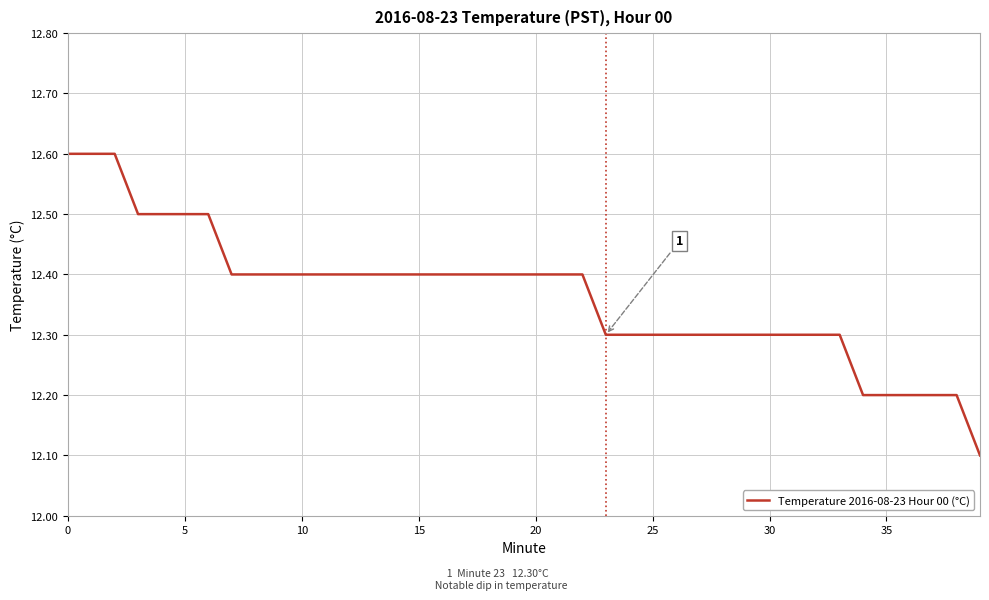

Reading right to left, what are all the values shown in this chart?

12.1	12.2	12.2	12.2	12.2	12.2	12.3	12.3	12.3	12.3	12.3	12.3	12.3	12.3	12.3	12.3	12.3	12.4	12.4	12.4	12.4	12.4	12.4	12.4	12.4	12.4	12.4	12.4	12.4	12.4	12.4	12.4	12.4	12.5	12.5	12.5	12.5	12.6	12.6	12.6